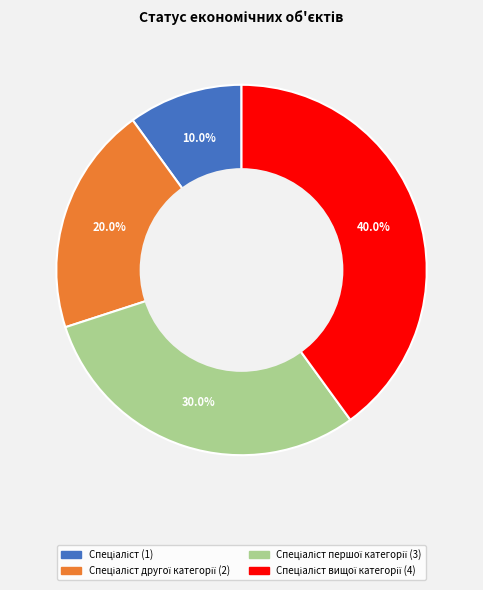

Is there a majority slice in this chart?

No